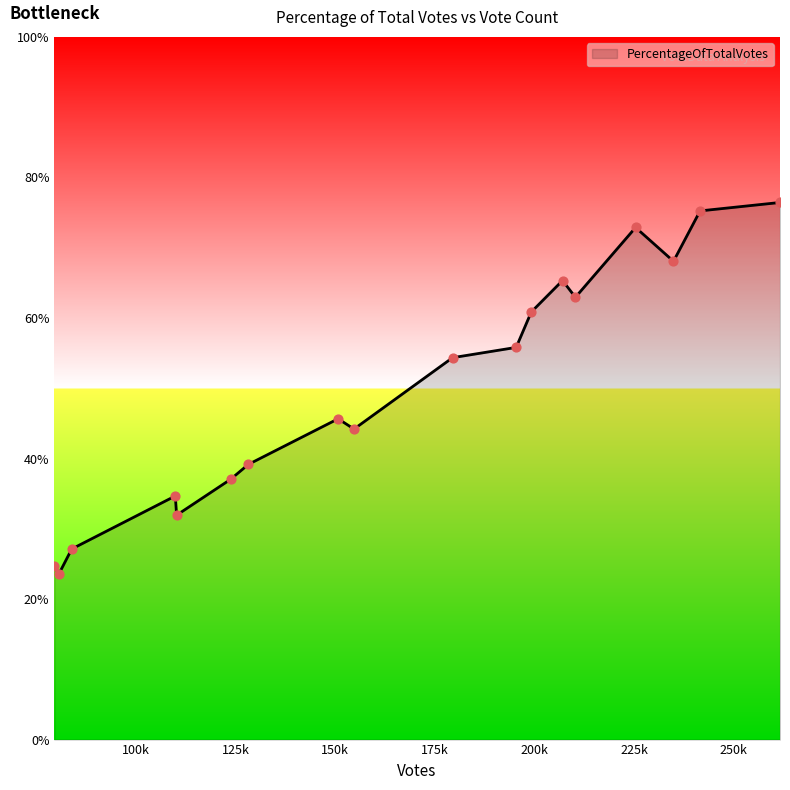

What is the maximum value shown in the chart?

76.4